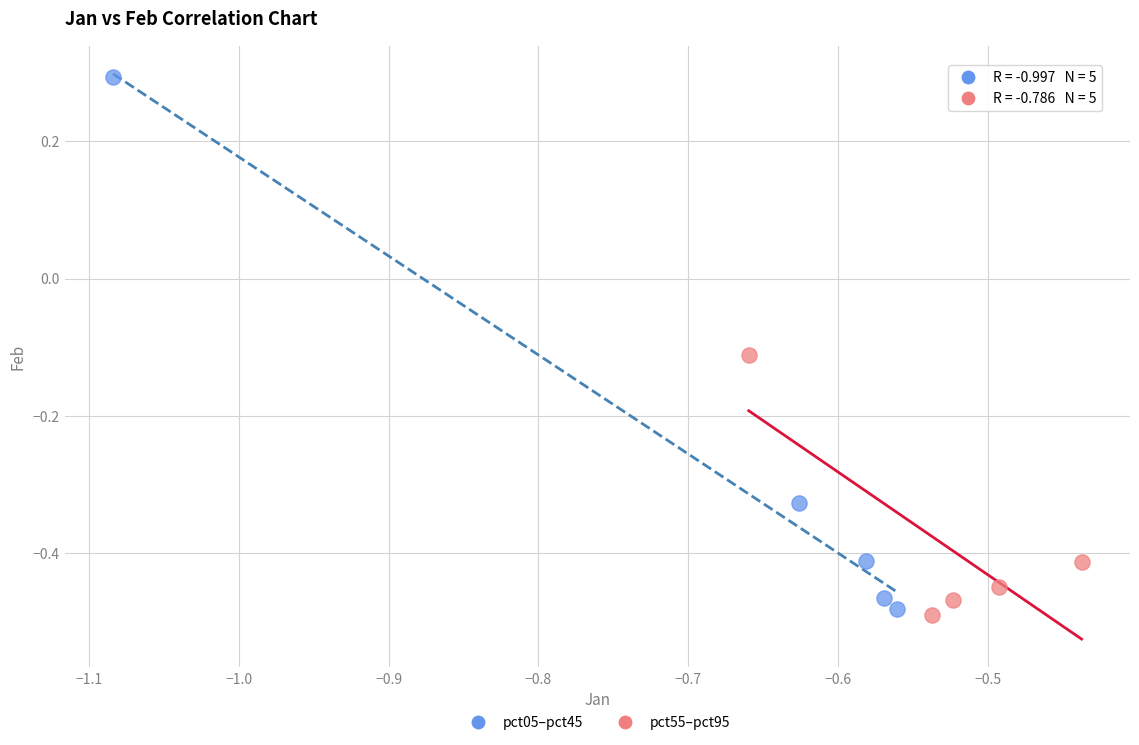

Which series contains the lowest Y value?

pct55–pct95